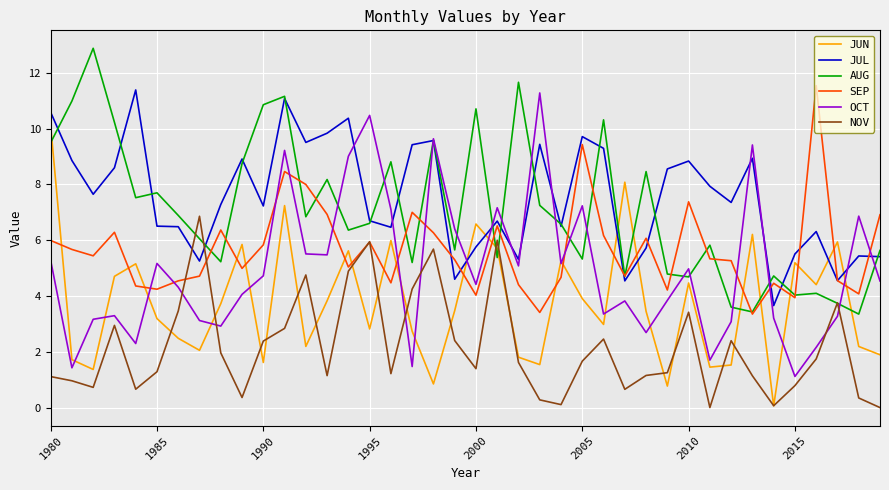

How many times do JUN and JUL cross each other?

6